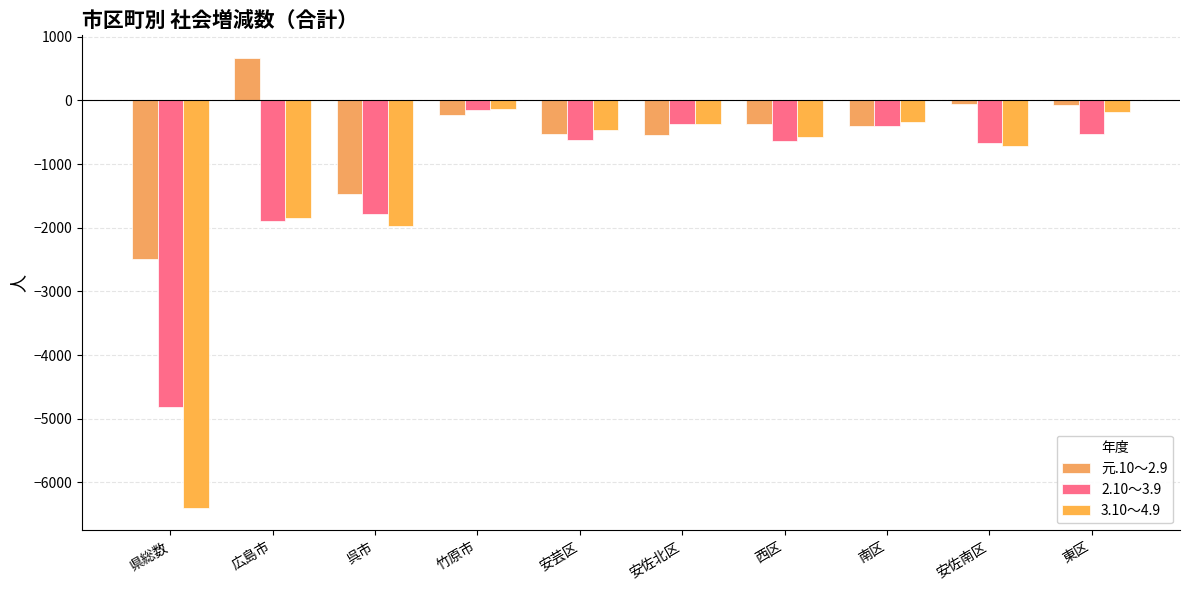

What is the maximum value shown in the chart?

667